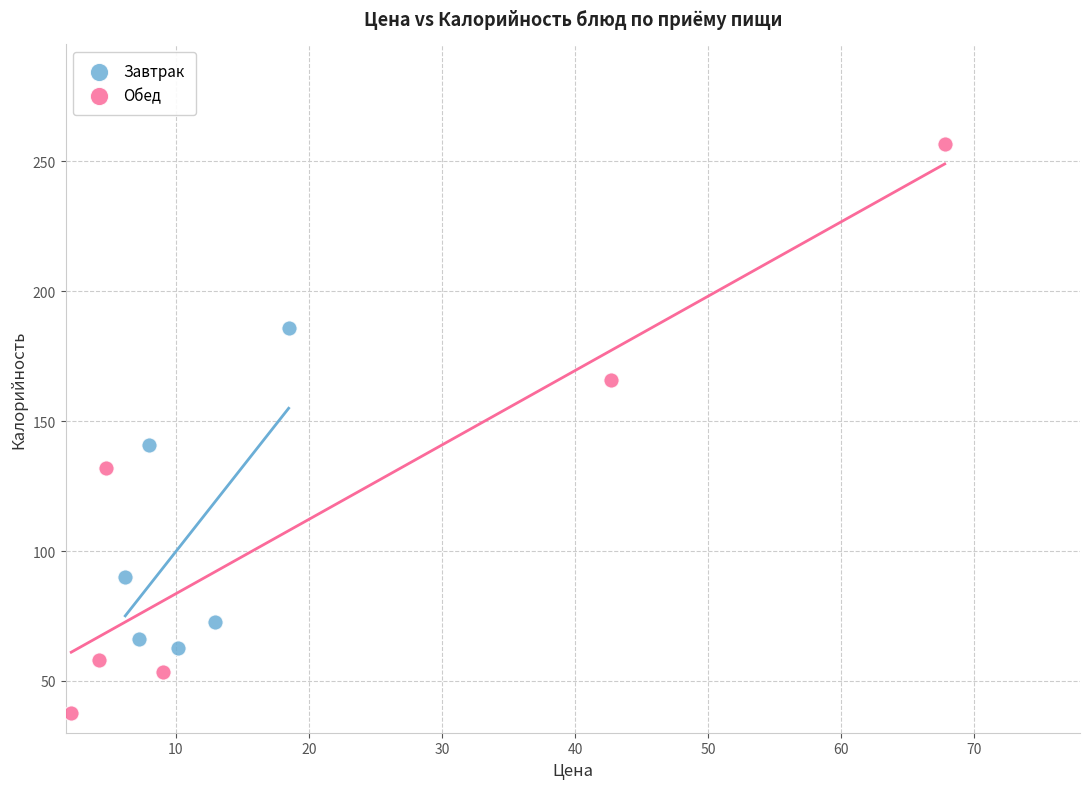

Which series contains the lowest Y value?

Обед